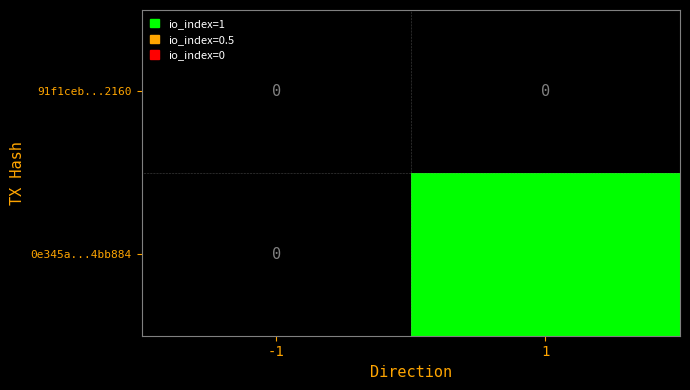

The value of 0e345a...4bb884 at 1 is 2. True or false?

False